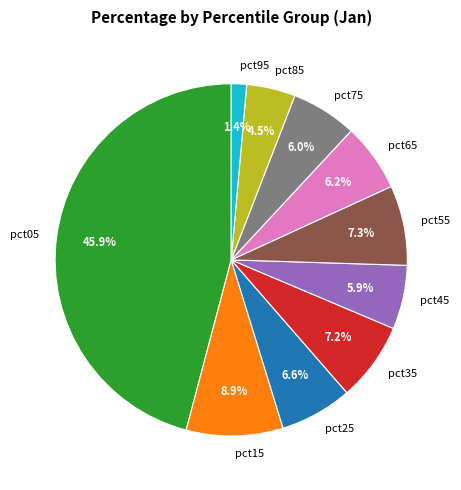

Count the number of slices in the pie.

10